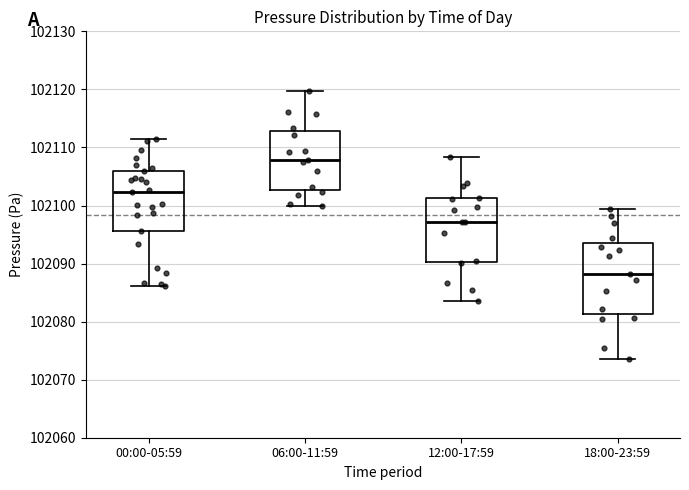

Which box is the tallest, from its lower edge to its upper edge?

18:00-23:59